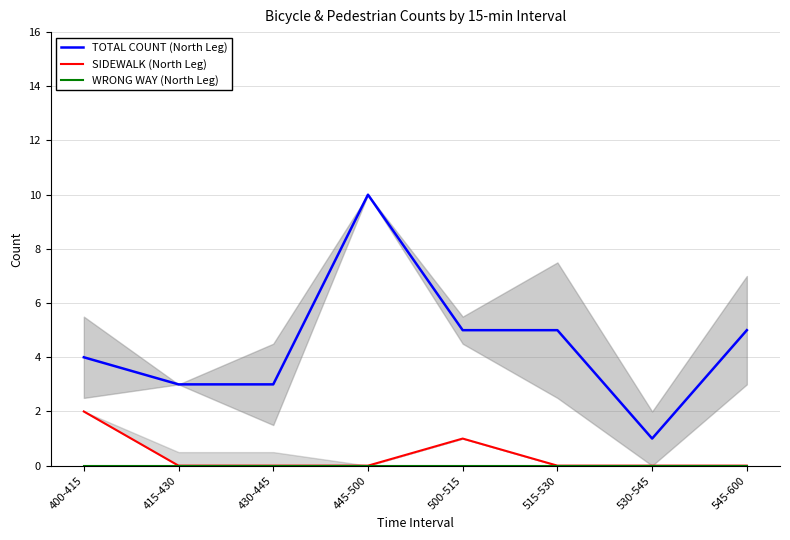

Reading left to right, extract all data points from this chart.

TOTAL COUNT (North Leg): 400-415=4	415-430=3	430-445=3	445-500=10	500-515=5	515-530=5	530-545=1	545-600=5
SIDEWALK (North Leg): 400-415=2	415-430=0	430-445=0	445-500=0	500-515=1	515-530=0	530-545=0	545-600=0
WRONG WAY (North Leg): 400-415=0	415-430=0	430-445=0	445-500=0	500-515=0	515-530=0	530-545=0	545-600=0